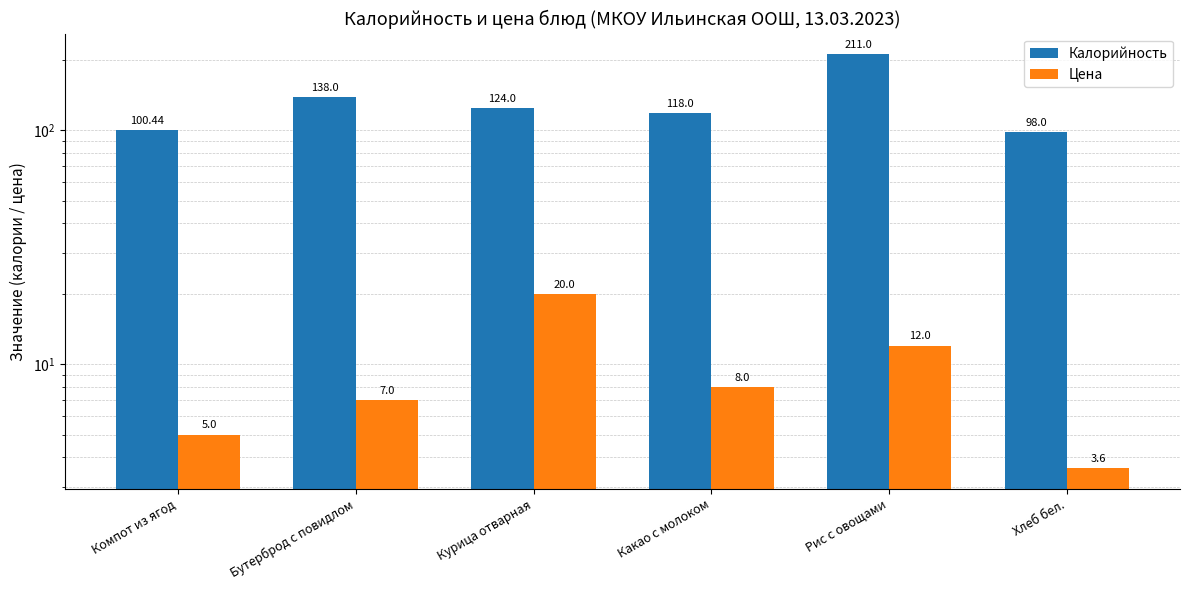

Reading left to right, what are all the values shown in this chart?

Калорийность: Компот из ягод=100.4	Бутерброд с повидлом=138.0	Курица отварная=124.0	Какао с молоком=118.0	Рис с овощами=211.0	Хлеб бел.=98.0
Цена: Компот из ягод=5.0	Бутерброд с повидлом=7.0	Курица отварная=20.0	Какао с молоком=8.0	Рис с овощами=12.0	Хлеб бел.=3.6